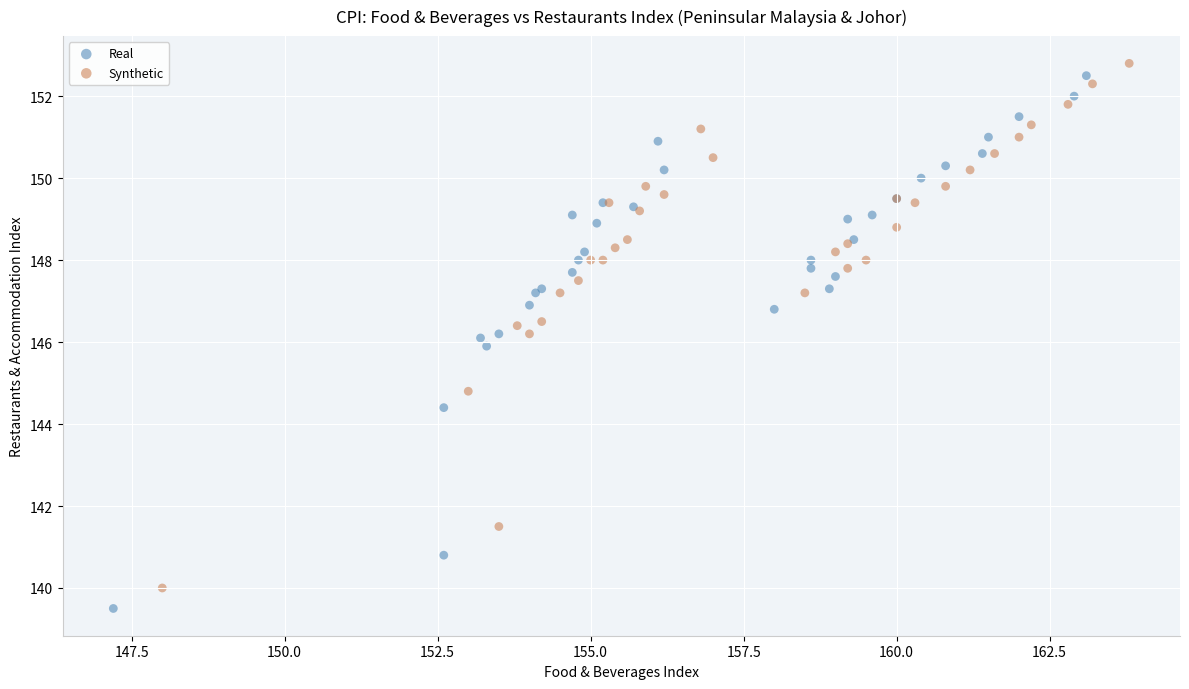

Which series has the widest spread of Y values?

Real